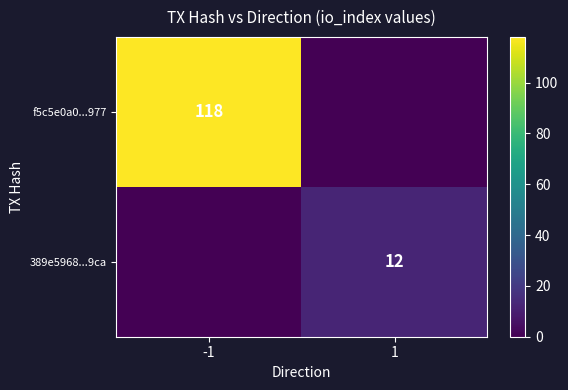

What is the total value across all series at -1?

118